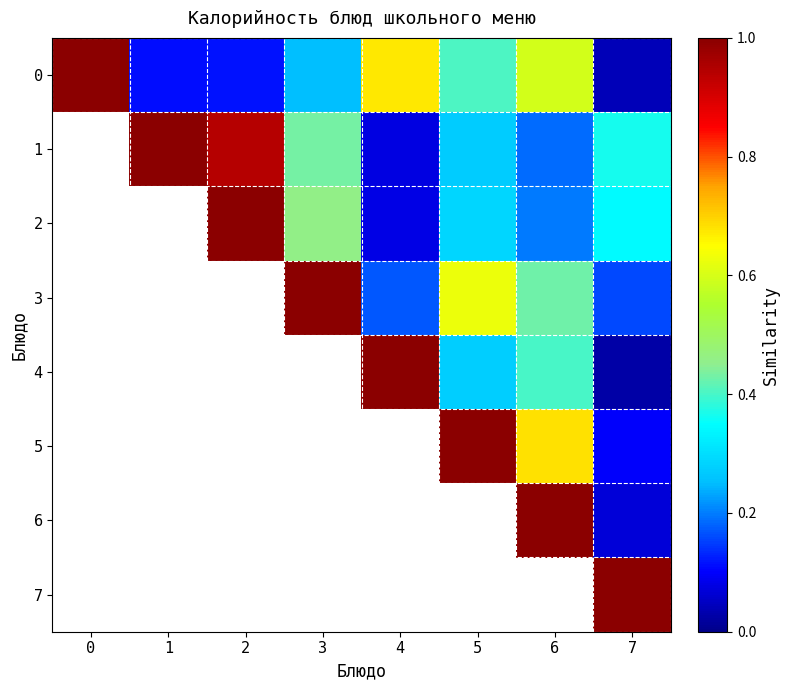

Count the number of categories in the chart.

8